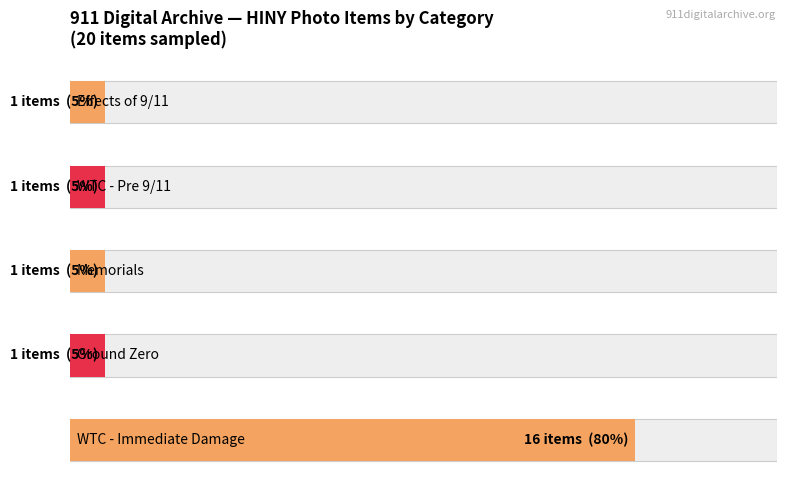

How many series are shown in this chart?

1